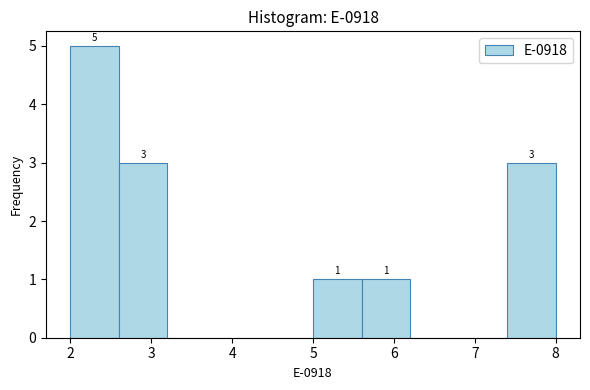

Which range on the x-axis has the tallest bar?

2.0 to 2.6